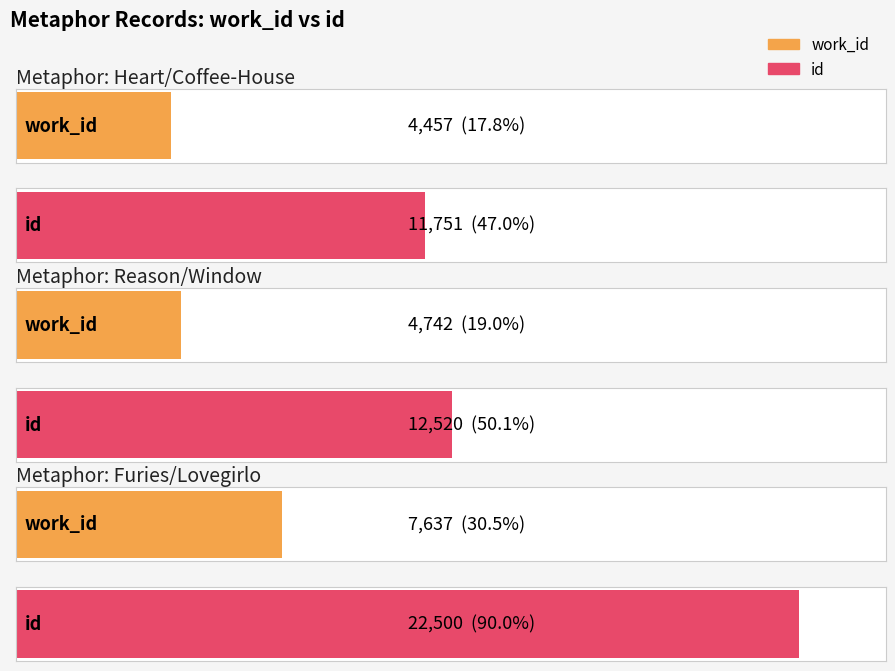

Between Heart/Coffee-House and Reason/Window, which series saw the biggest shift?

id